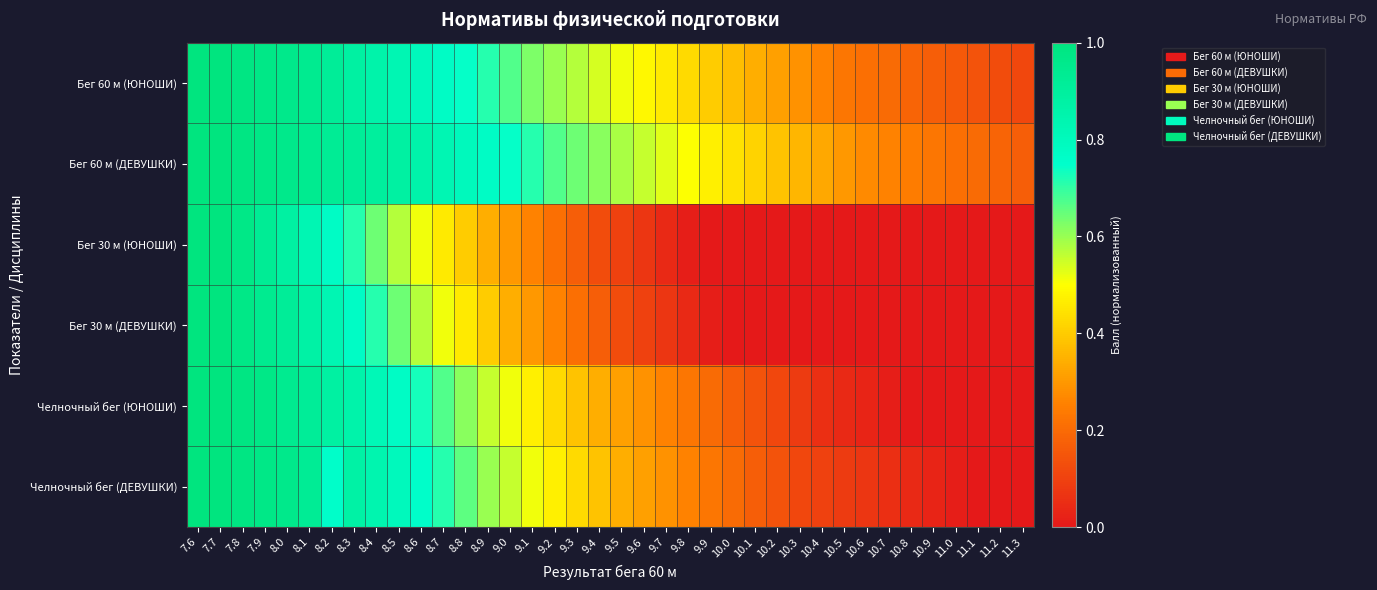

At which category is the sum across all series the highest?

7.6